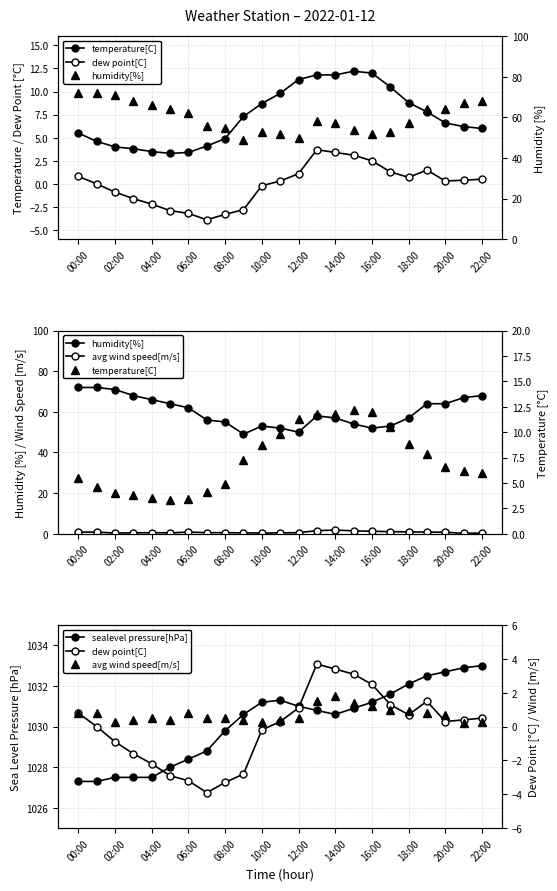

At which category does temperature[C] reach its first local peak?

15